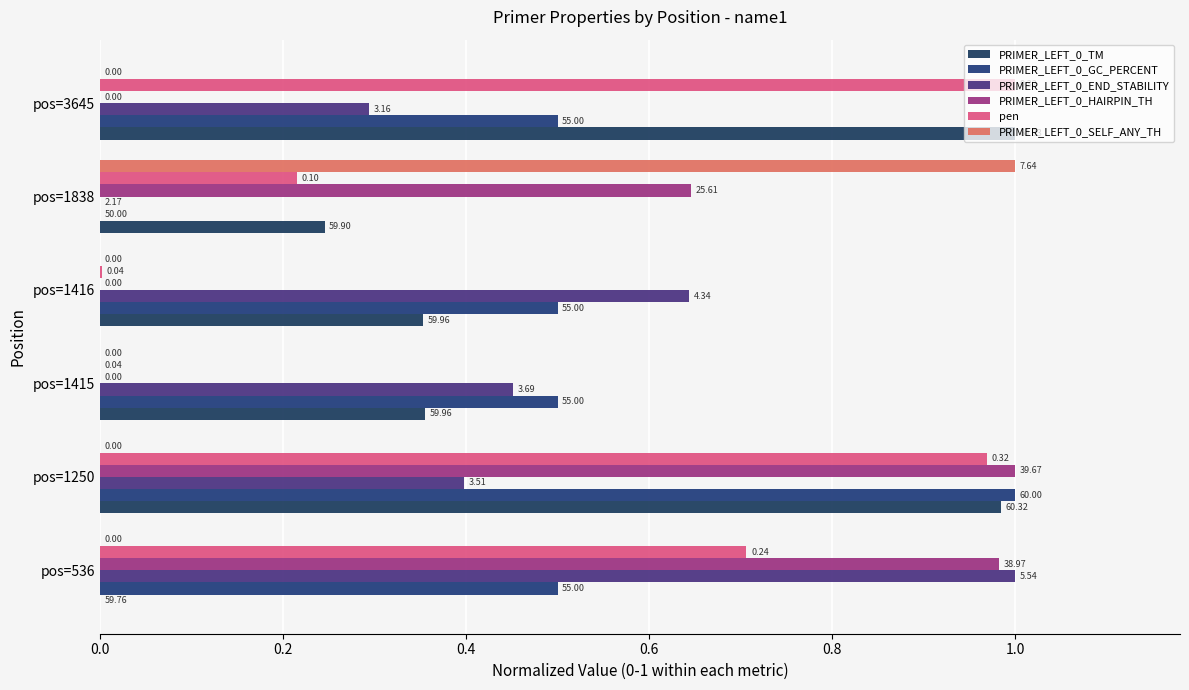

Count the number of categories in the chart.

6